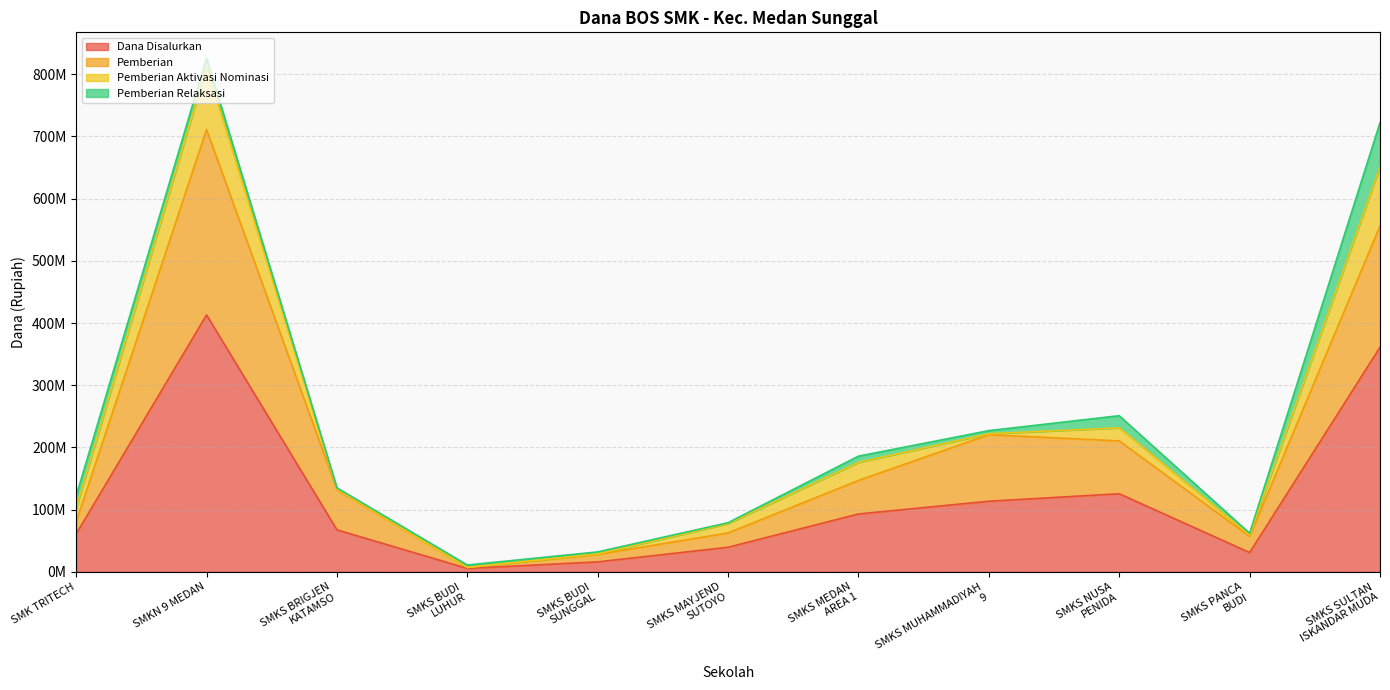

Is it true that Dana Disalurkan equals 20401933 at SMKS BRIGJEN
KATAMSO?

False